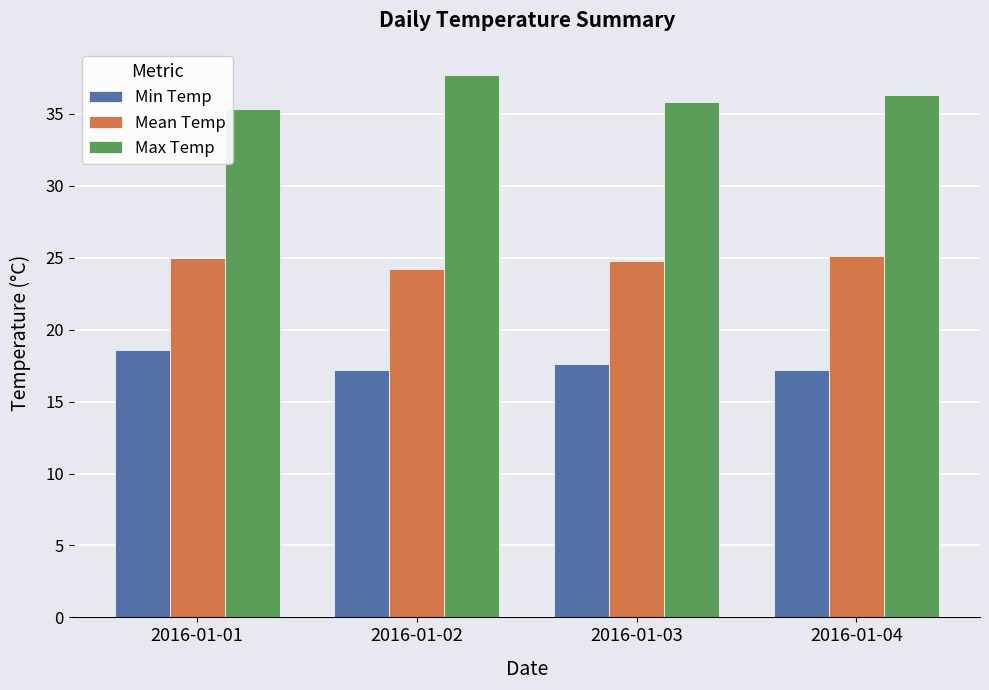

True or false: Mean Temp has a value of 42.1 at 2016-01-02.

False